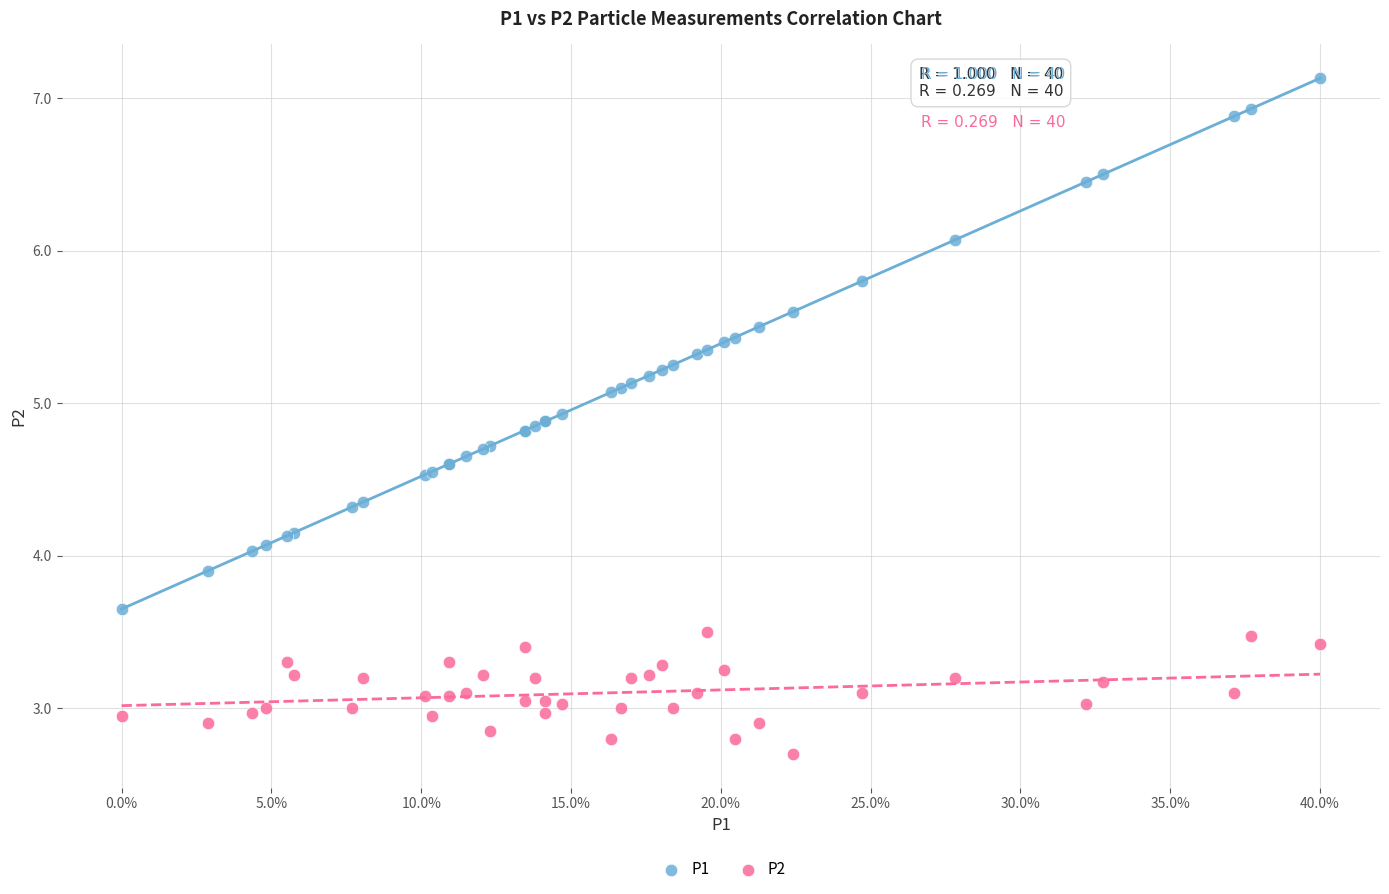

Which series reaches the minimum Y coordinate?

P2